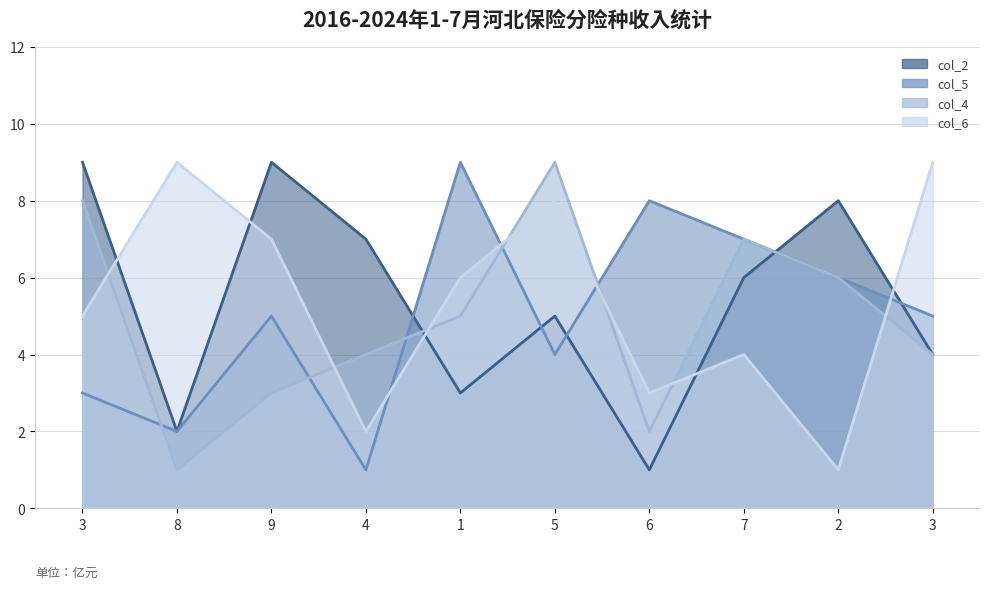

Where is the first local minimum for col_5?

8